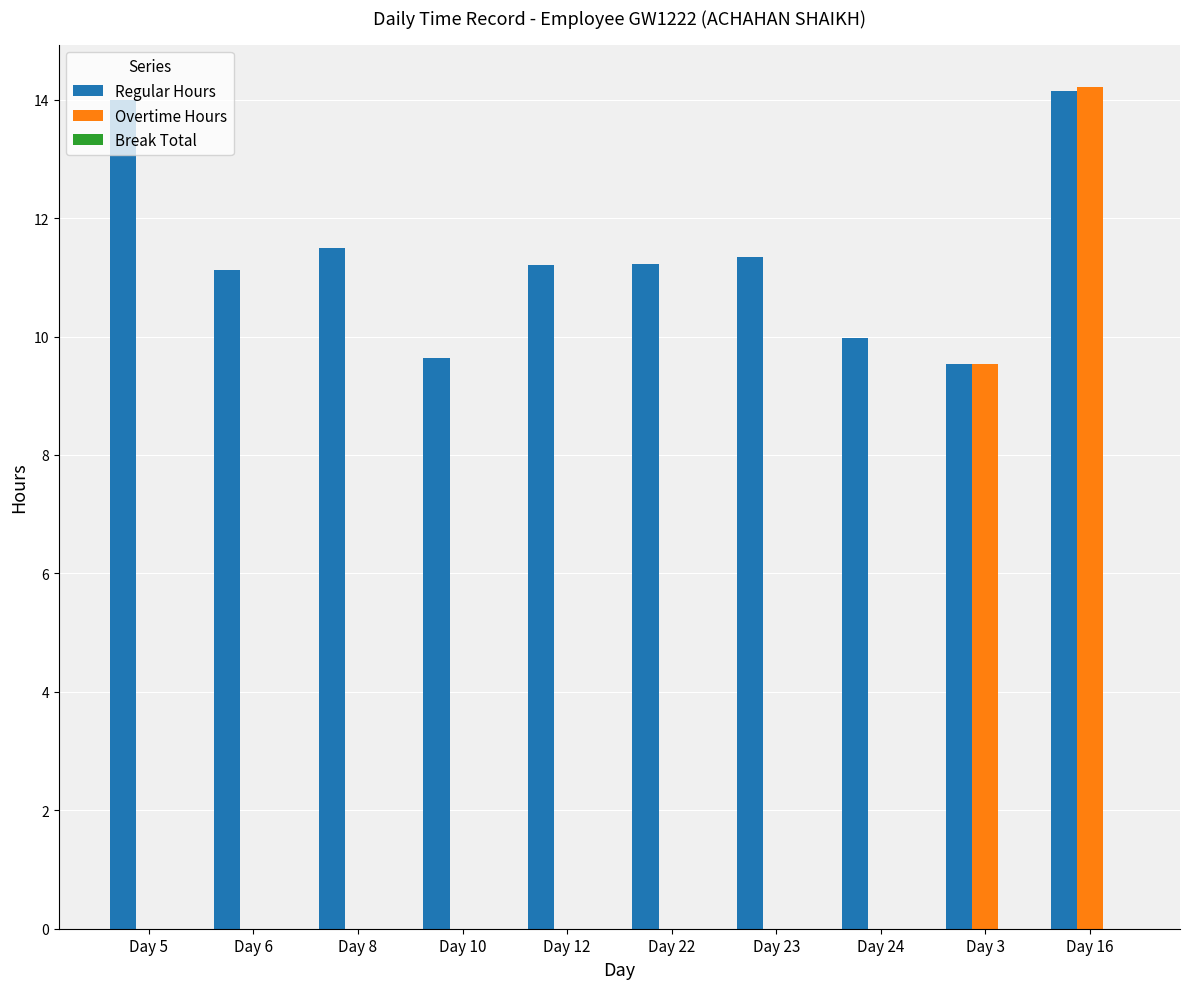

Between Day 5 and Day 10, which series saw the biggest shift?

Regular Hours